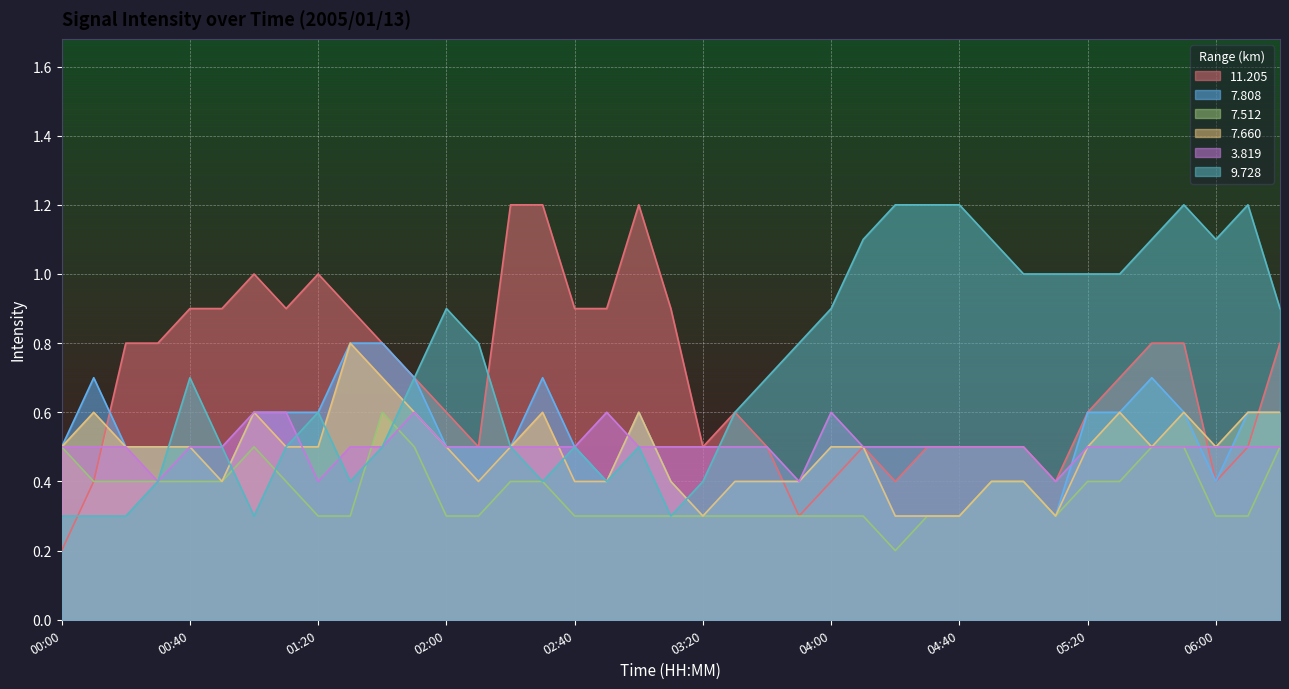

Reading right to left, what are all the values shown in this chart?

 11.205: 06:20=0.8	06:10=0.5	06:00=0.4	05:50=0.8	05:40=0.8	05:30=0.7	05:20=0.6	05:10=0.4	05:00=0.5	04:50=0.5	04:40=0.5	04:30=0.5	04:20=0.4	04:10=0.5	04:00=0.4	03:50=0.3	03:40=0.5	03:30=0.6	03:20=0.5	03:10=0.9	03:00=1.2	02:50=0.9	02:40=0.9	02:30=1.2	02:20=1.2	02:10=0.5	02:00=0.6	01:50=0.7	01:40=0.8	01:30=0.9	01:20=1.0	01:10=0.9	01:00=1.0	00:50=0.9	00:40=0.9	00:30=0.8	00:20=0.8	00:10=0.4	00:00=0.2
  7.808: 06:20=0.6	06:10=0.6	06:00=0.4	05:50=0.6	05:40=0.7	05:30=0.6	05:20=0.6	05:10=0.3	05:00=0.4	04:50=0.4	04:40=0.3	04:30=0.3	04:20=0.3	04:10=0.5	04:00=0.5	03:50=0.4	03:40=0.4	03:30=0.4	03:20=0.3	03:10=0.4	03:00=0.6	02:50=0.4	02:40=0.5	02:30=0.7	02:20=0.5	02:10=0.5	02:00=0.5	01:50=0.7	01:40=0.8	01:30=0.8	01:20=0.6	01:10=0.6	01:00=0.6	00:50=0.4	00:40=0.5	00:30=0.5	00:20=0.5	00:10=0.7	00:00=0.5
  7.512: 06:20=0.5	06:10=0.3	06:00=0.3	05:50=0.5	05:40=0.5	05:30=0.4	05:20=0.4	05:10=0.3	05:00=0.4	04:50=0.4	04:40=0.3	04:30=0.3	04:20=0.2	04:10=0.3	04:00=0.3	03:50=0.3	03:40=0.3	03:30=0.3	03:20=0.3	03:10=0.3	03:00=0.3	02:50=0.3	02:40=0.3	02:30=0.4	02:20=0.4	02:10=0.3	02:00=0.3	01:50=0.5	01:40=0.6	01:30=0.3	01:20=0.3	01:10=0.4	01:00=0.5	00:50=0.4	00:40=0.4	00:30=0.4	00:20=0.4	00:10=0.4	00:00=0.5
  7.660: 06:20=0.6	06:10=0.6	06:00=0.5	05:50=0.6	05:40=0.5	05:30=0.6	05:20=0.5	05:10=0.3	05:00=0.4	04:50=0.4	04:40=0.3	04:30=0.3	04:20=0.3	04:10=0.5	04:00=0.5	03:50=0.4	03:40=0.4	03:30=0.4	03:20=0.3	03:10=0.4	03:00=0.6	02:50=0.4	02:40=0.4	02:30=0.6	02:20=0.5	02:10=0.4	02:00=0.5	01:50=0.6	01:40=0.7	01:30=0.8	01:20=0.5	01:10=0.5	01:00=0.6	00:50=0.4	00:40=0.5	00:30=0.5	00:20=0.5	00:10=0.6	00:00=0.5
  3.819: 06:20=0.5	06:10=0.5	06:00=0.5	05:50=0.5	05:40=0.5	05:30=0.5	05:20=0.5	05:10=0.4	05:00=0.5	04:50=0.5	04:40=0.5	04:30=0.5	04:20=0.5	04:10=0.5	04:00=0.6	03:50=0.4	03:40=0.5	03:30=0.5	03:20=0.5	03:10=0.5	03:00=0.5	02:50=0.6	02:40=0.5	02:30=0.5	02:20=0.5	02:10=0.5	02:00=0.5	01:50=0.6	01:40=0.5	01:30=0.5	01:20=0.4	01:10=0.6	01:00=0.6	00:50=0.5	00:40=0.5	00:30=0.4	00:20=0.5	00:10=0.5	00:00=0.5
  9.728: 06:20=0.9	06:10=1.2	06:00=1.1	05:50=1.2	05:40=1.1	05:30=1.0	05:20=1.0	05:10=1.0	05:00=1.0	04:50=1.1	04:40=1.2	04:30=1.2	04:20=1.2	04:10=1.1	04:00=0.9	03:50=0.8	03:40=0.7	03:30=0.6	03:20=0.4	03:10=0.3	03:00=0.5	02:50=0.4	02:40=0.5	02:30=0.4	02:20=0.5	02:10=0.8	02:00=0.9	01:50=0.7	01:40=0.5	01:30=0.4	01:20=0.6	01:10=0.5	01:00=0.3	00:50=0.5	00:40=0.7	00:30=0.4	00:20=0.3	00:10=0.3	00:00=0.3